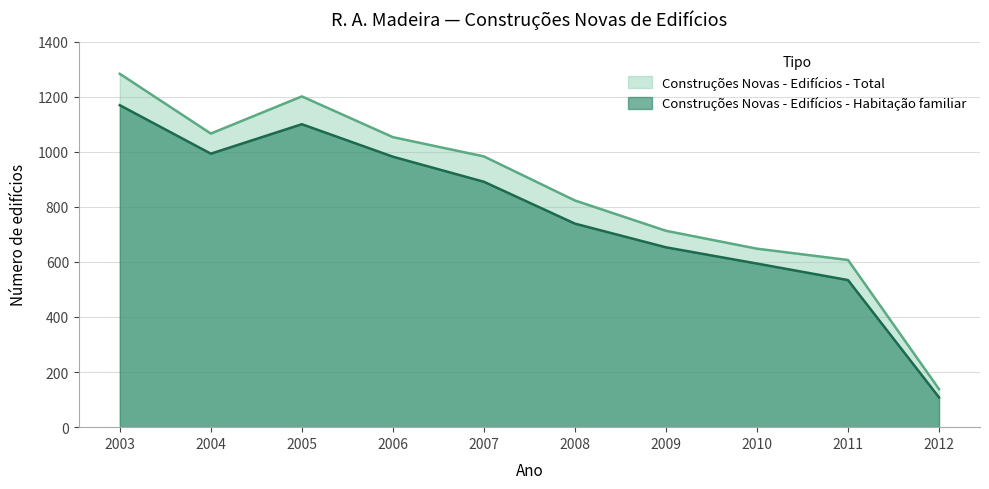

The value of Construções Novas - Edifícios - Habitação familiar at 2012 is 108. True or false?

True